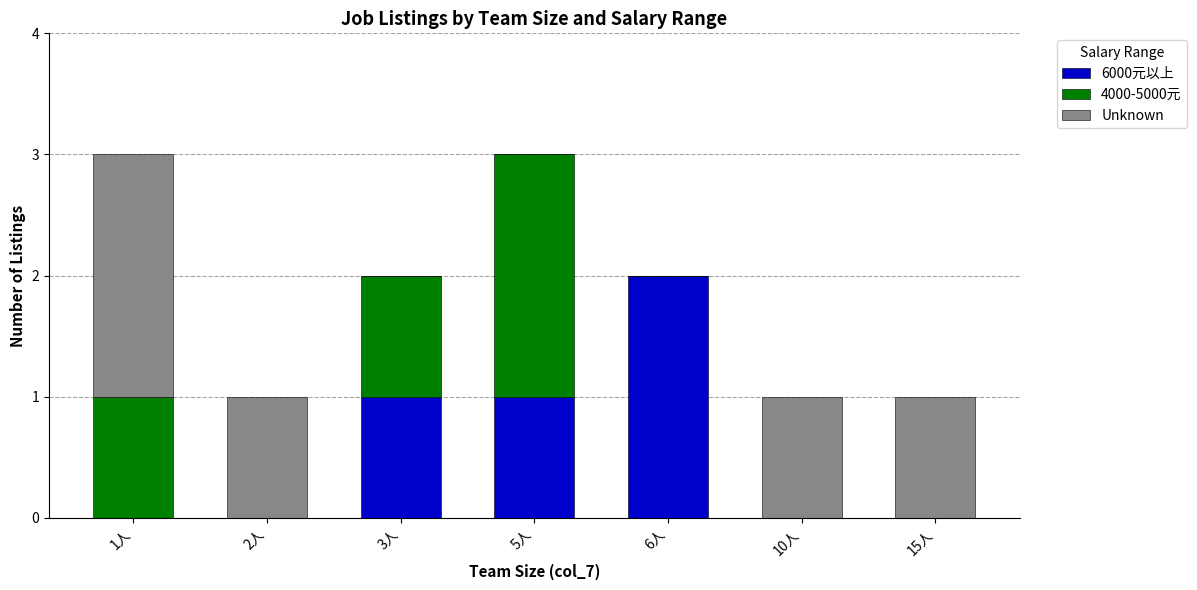

Reading left to right, list the values for the 6000元以上 series.

1人=0	2人=0	3人=1	5人=1	6人=2	10人=0	15人=0